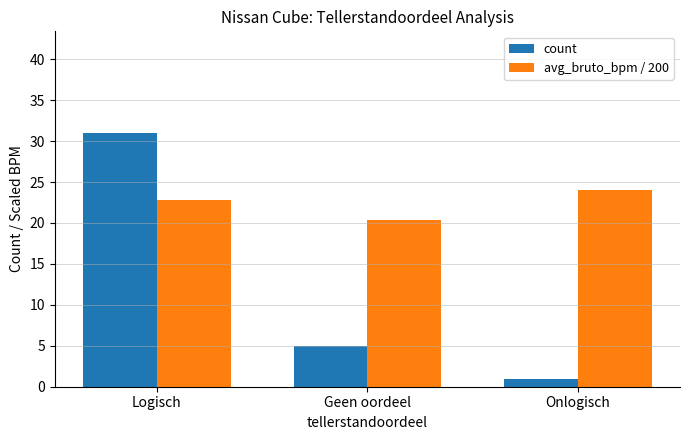

Is the value of avg_bruto_bpm / 200 at Logisch greater than the value of count at Onlogisch?

Yes